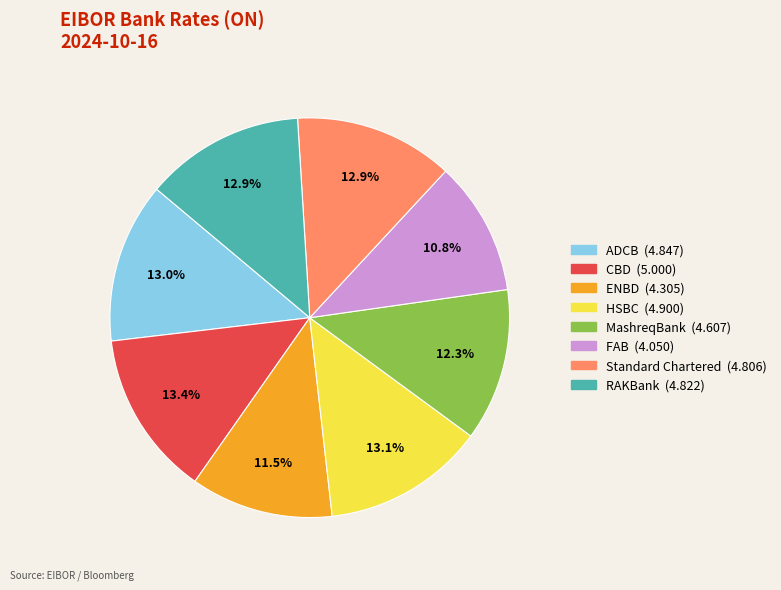

Does any single category account for the majority?

No